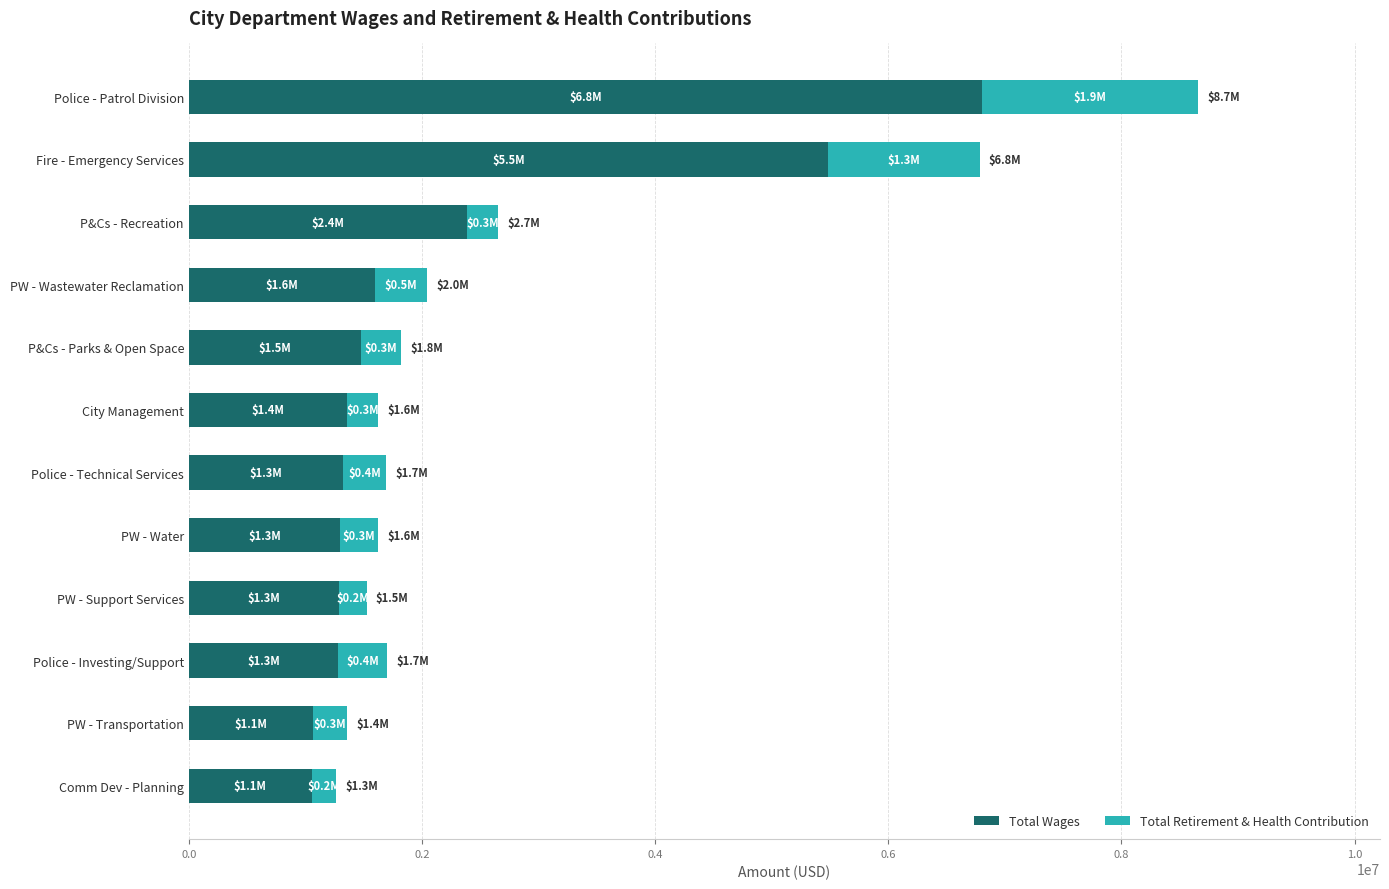

What is the maximum value for Total Wages?

6805149